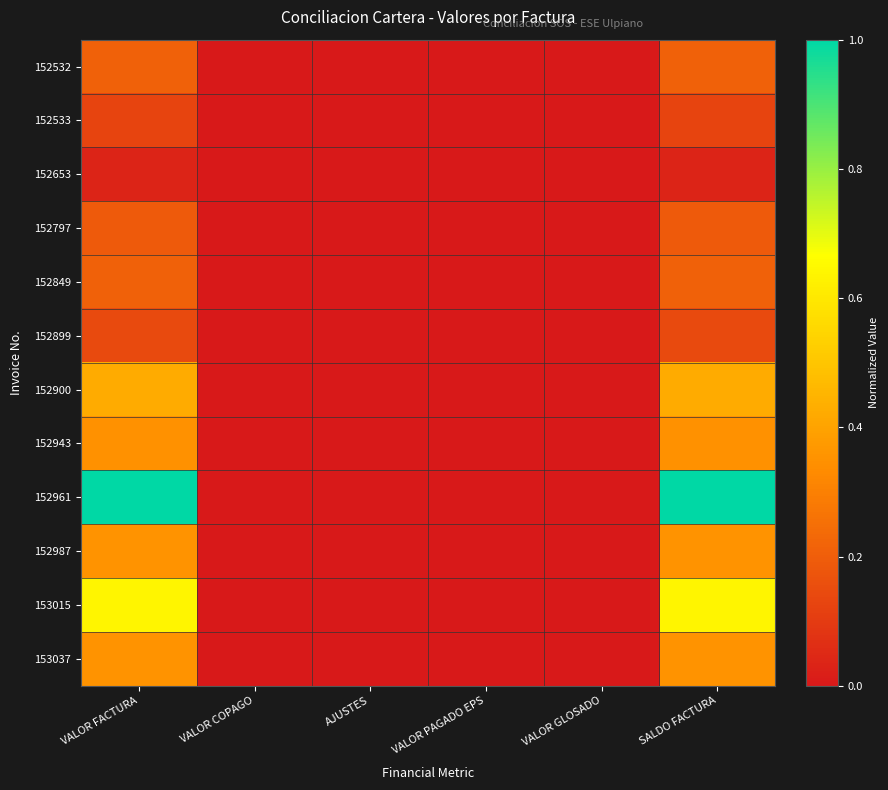

At VALOR GLOSADO, list the series in order from largest to smallest.

152532, 152533, 152653, 152797, 152849, 152899, 152900, 152943, 152961, 152987, 153015, 153037